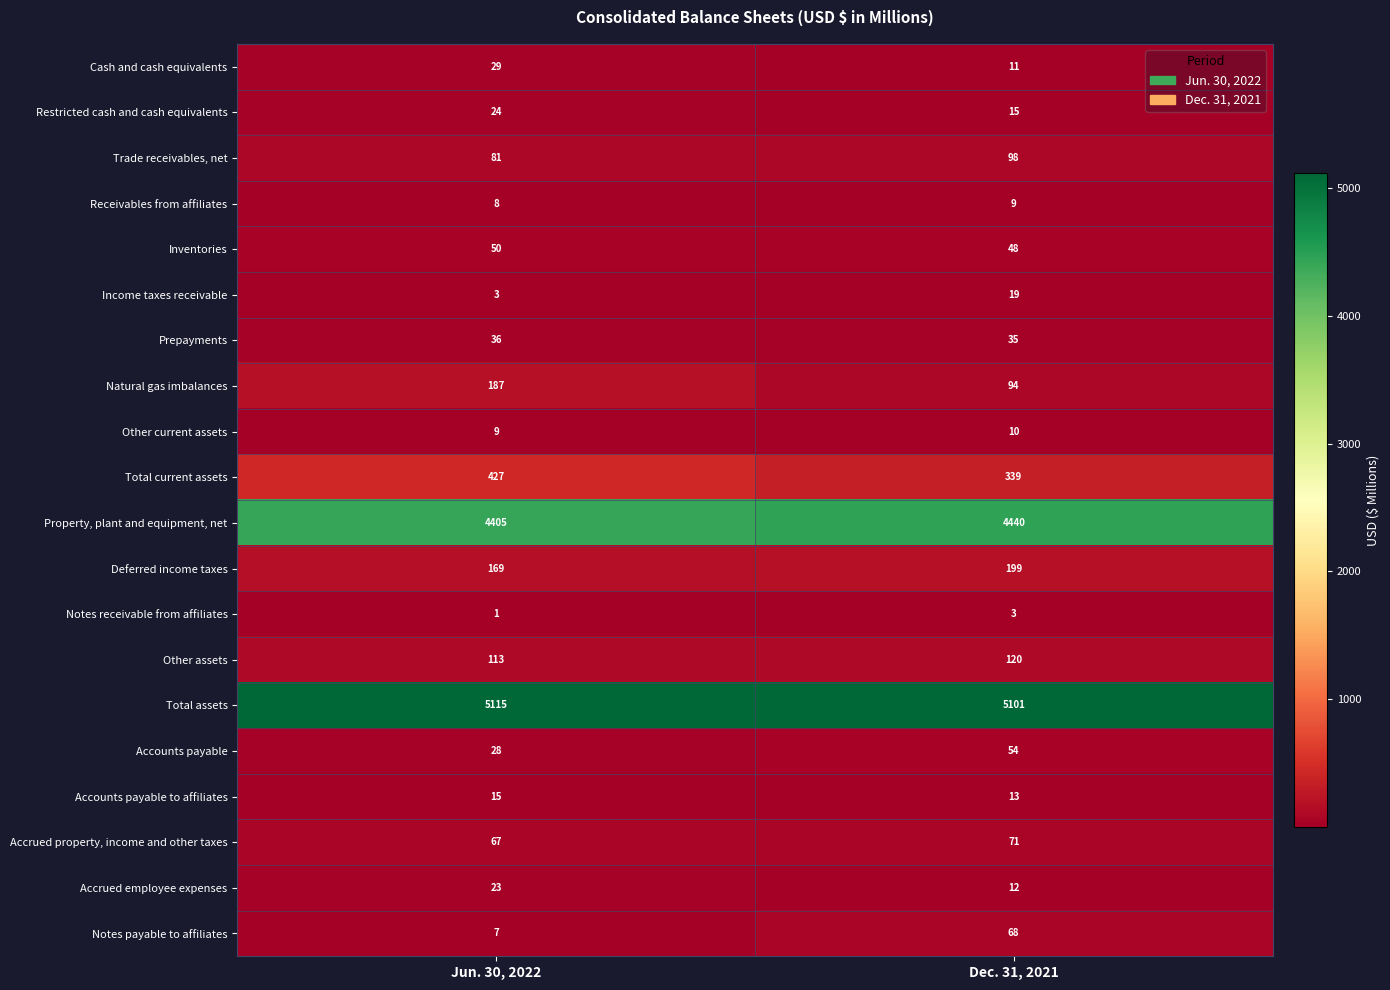

What is the sum of the Accrued property, income and other taxes values at Jun. 30, 2022 and Dec. 31, 2021?

138